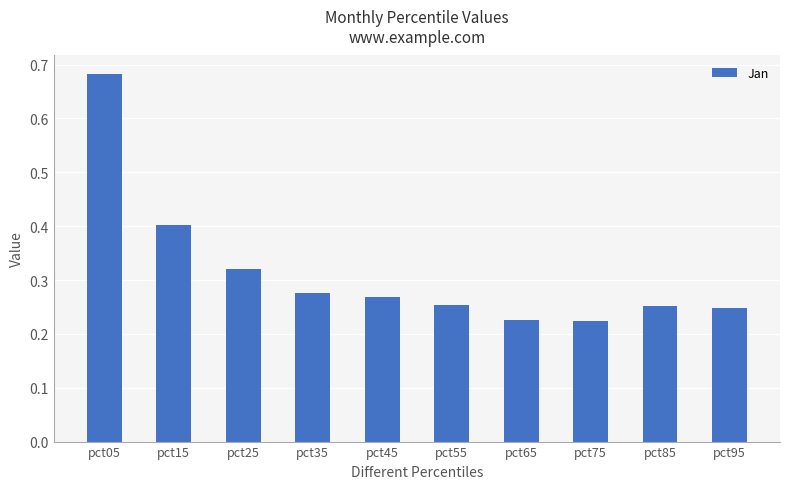

Which label corresponds to the largest value in the chart?

pct05